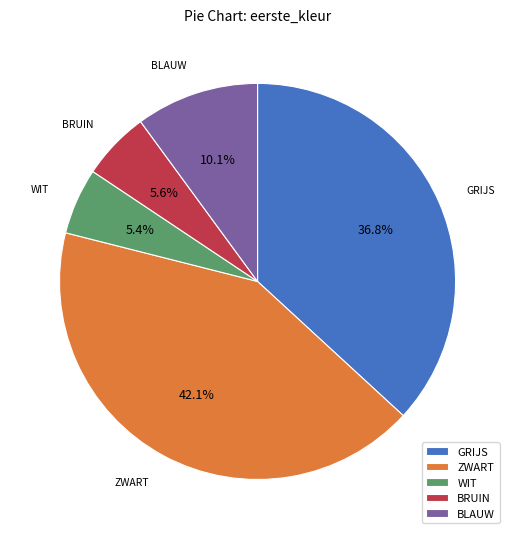

Which slice is the largest?

ZWART